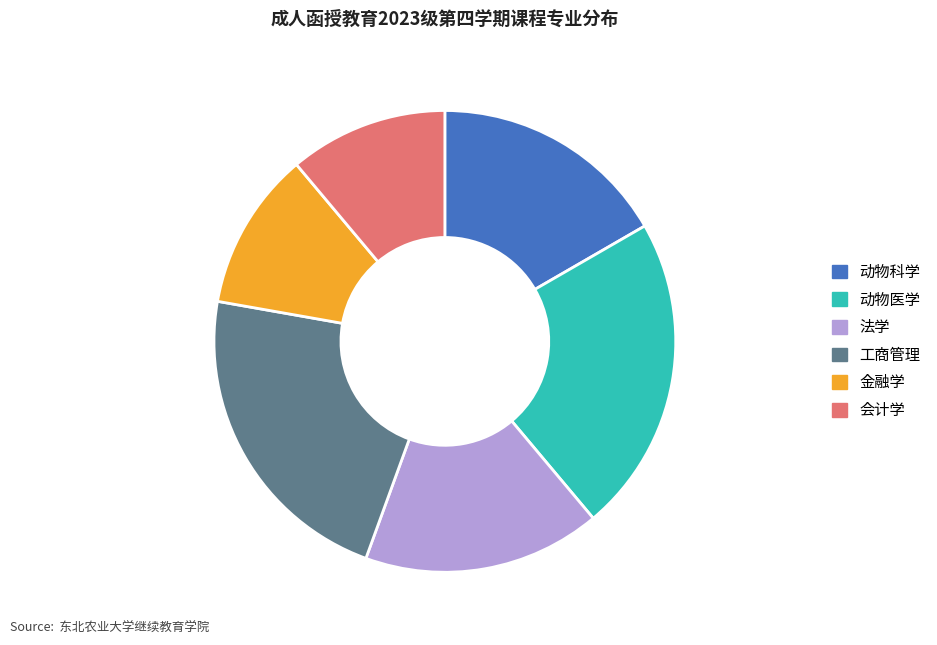

Do 动物科学 and 法学 together represent more than half of the pie?

No